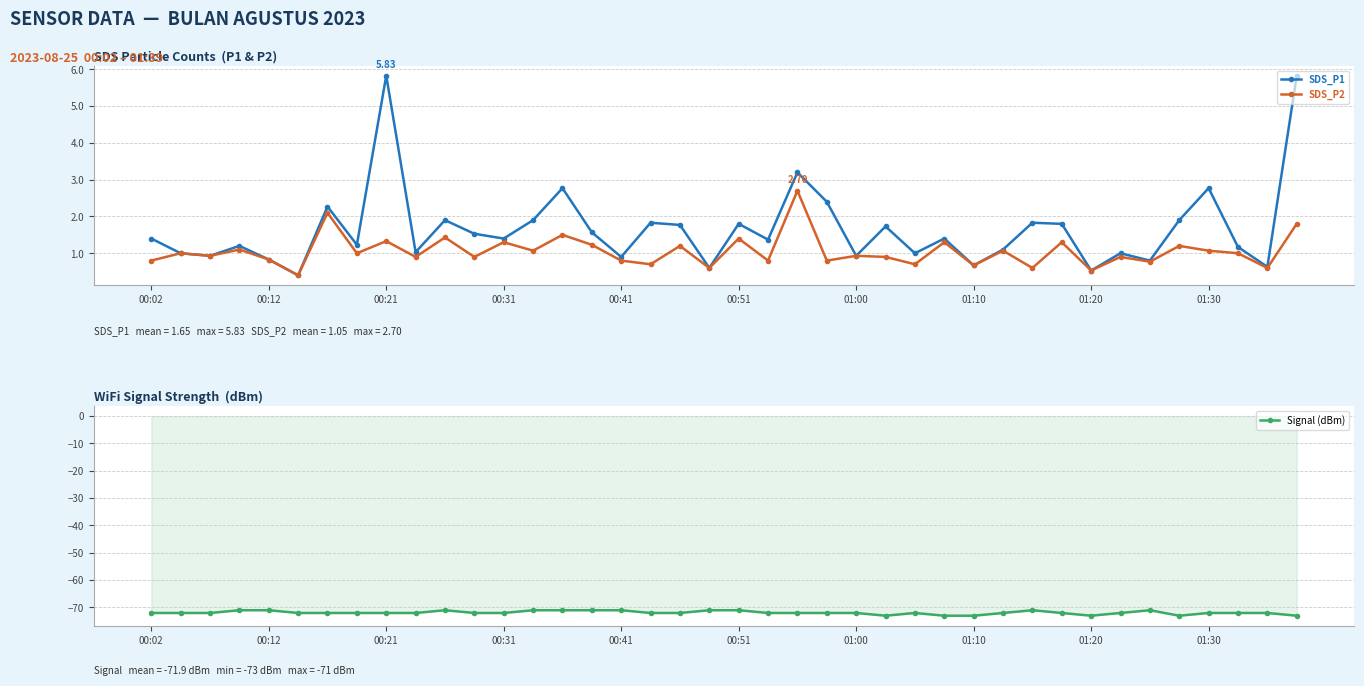

In SDS_P2, how many points are higher than both neighbors (excluding endpoints)?

16